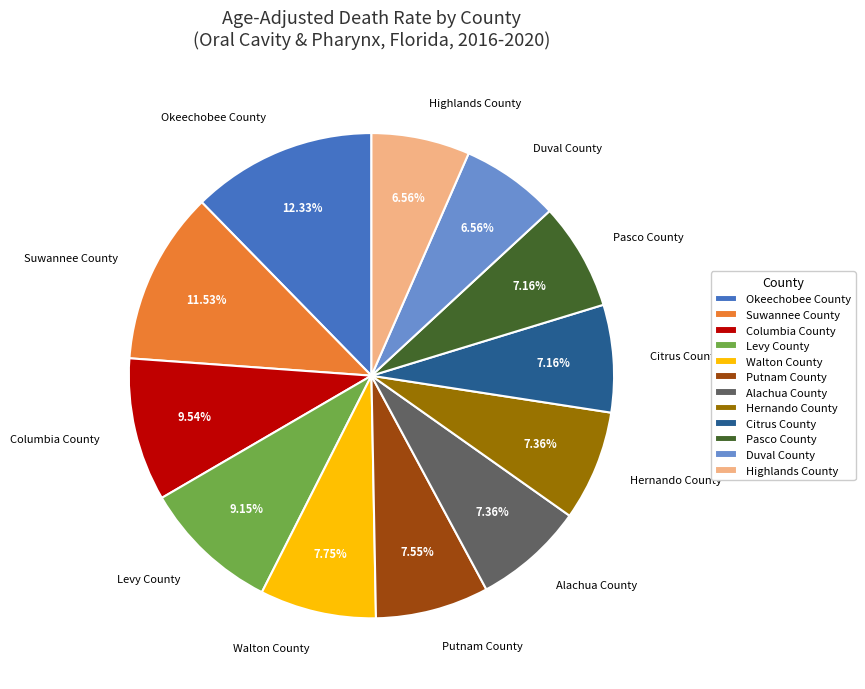

Does Pasco County account for over 50% of the chart?

No